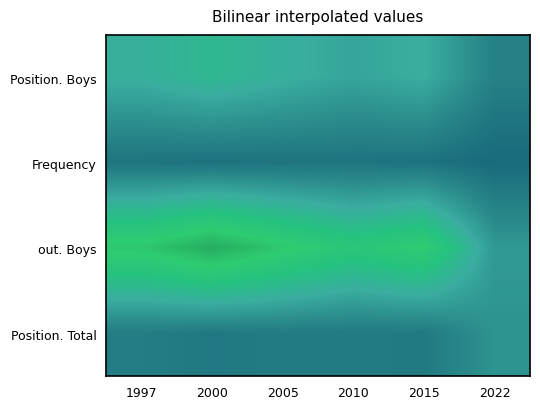

Between 2022 and 1997, which is larger?

1997